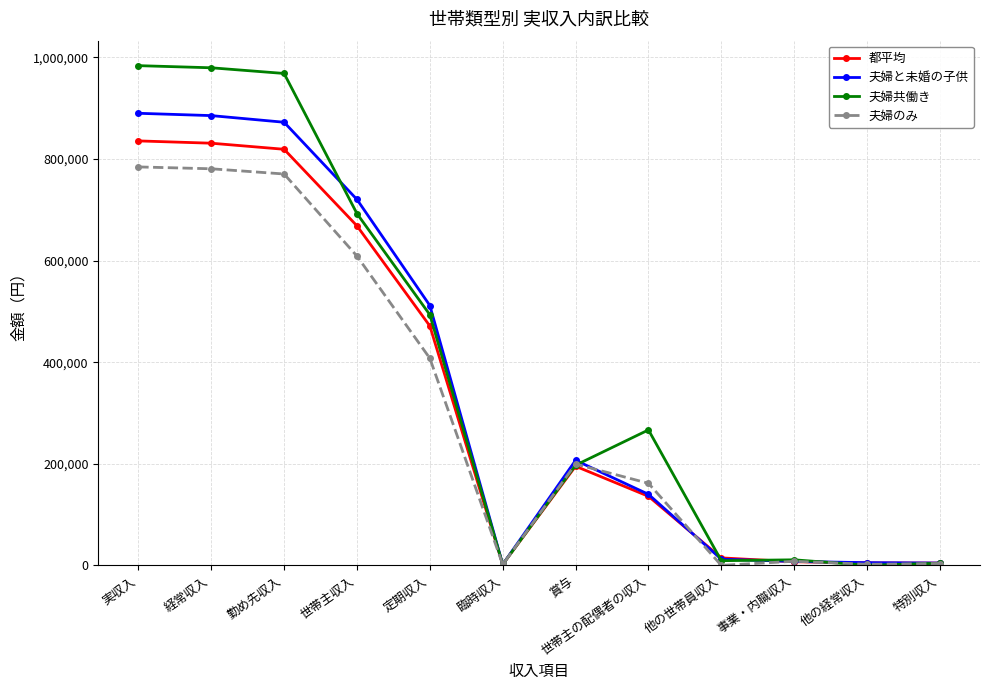

Rank the series by their maximum value, from highest to lowest.

夫婦共働き, 夫婦と未婚の子供, 都平均, 夫婦のみ